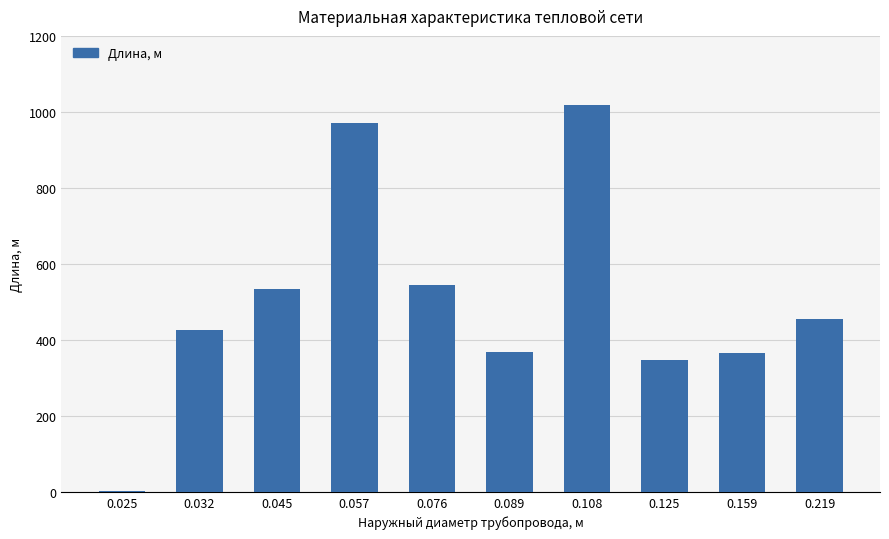

What is the average value?

503.6